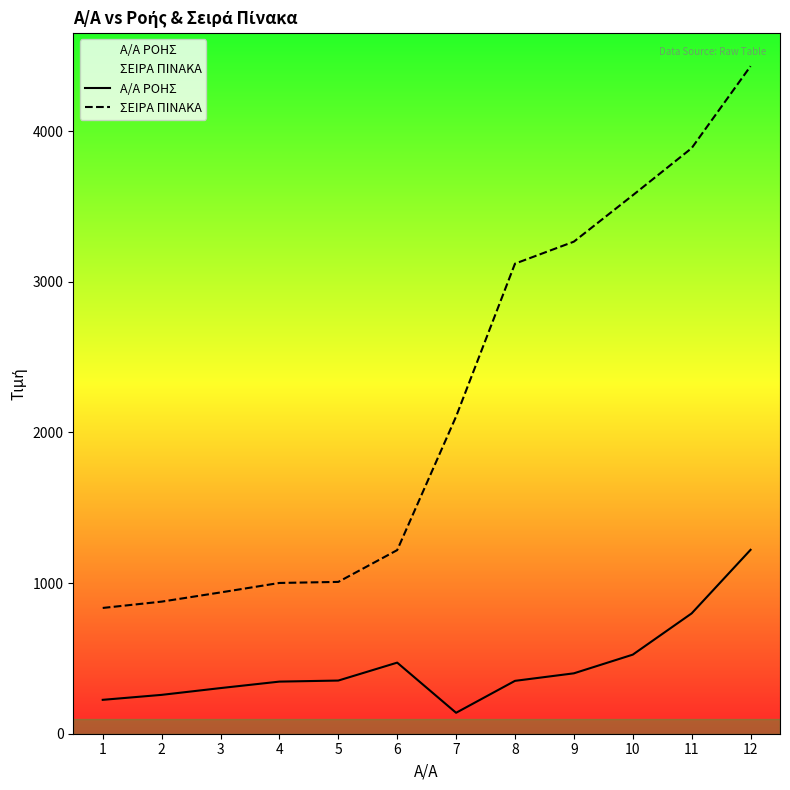

List the labels in order of ΣΕΙΡΑ ΠΙΝΑΚΑ value, largest first.

12, 11, 10, 9, 8, 7, 6, 5, 4, 3, 2, 1